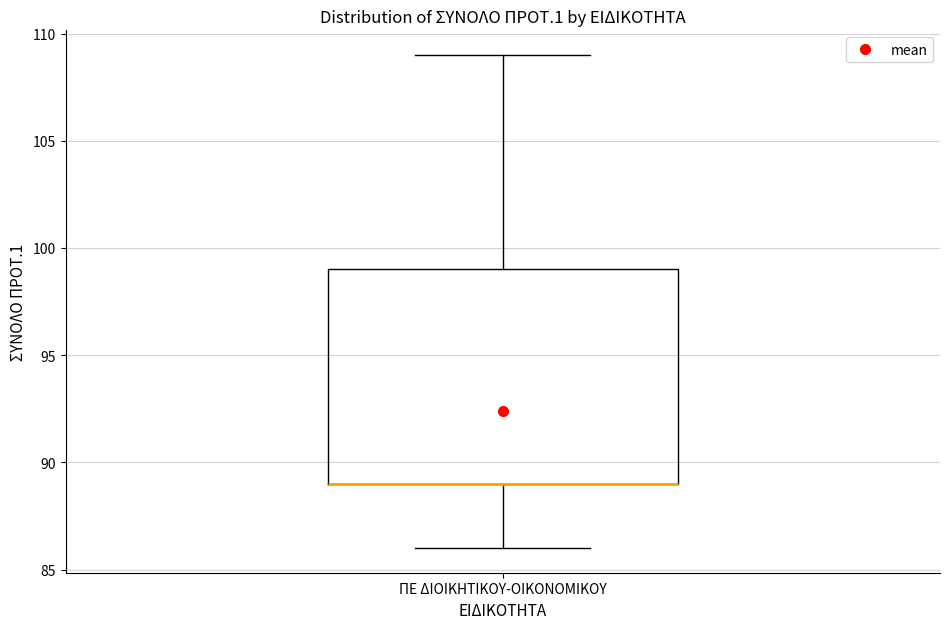

Read this box plot against the y-axis: the position of the median line, the range covered by the box, and the ends of both whiskers. The values are not printed on the chart, so give them approximately, as read against the axis.

median 89 (drawn on the box's lower edge), box 89 to 99, whiskers 86 to 109